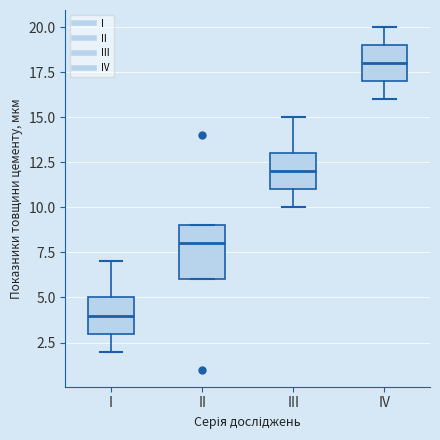

Comparing the boxes themselves (not the whiskers), which one is the tallest?

II